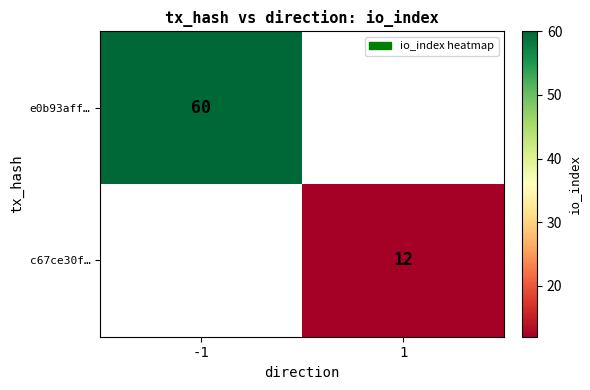

Is it true that e0b93aff… equals 42 at -1?

False